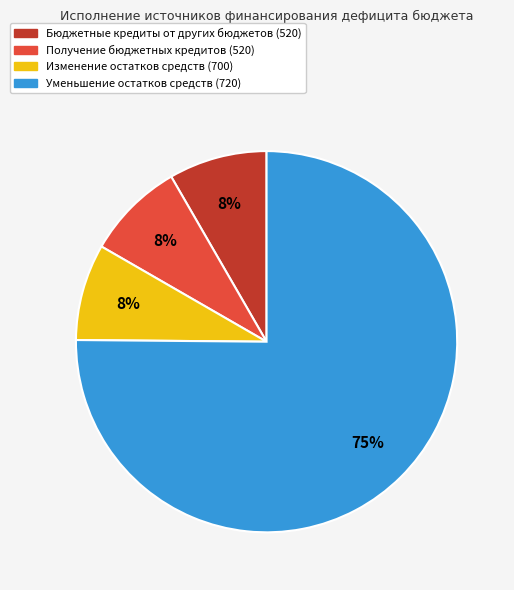

Count the number of slices in the pie.

4